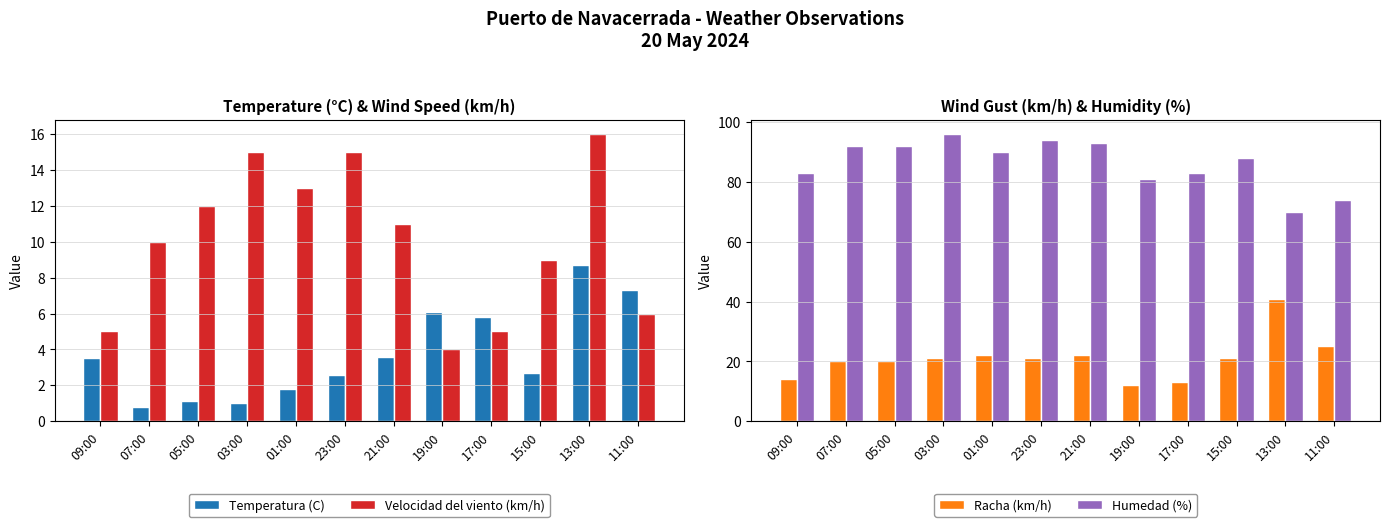

List the labels in order of Racha (km/h) value, largest first.

13:00, 11:00, 01:00, 21:00, 03:00, 23:00, 15:00, 07:00, 05:00, 09:00, 17:00, 19:00